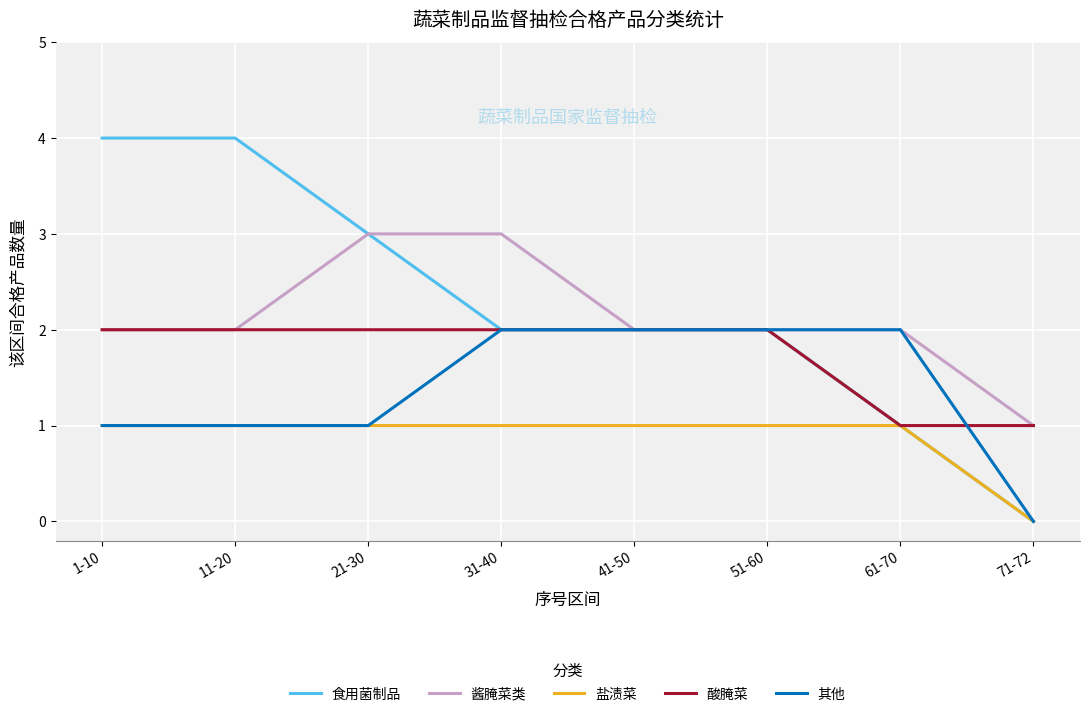

Which series has the widest spread of values?

食用菌制品